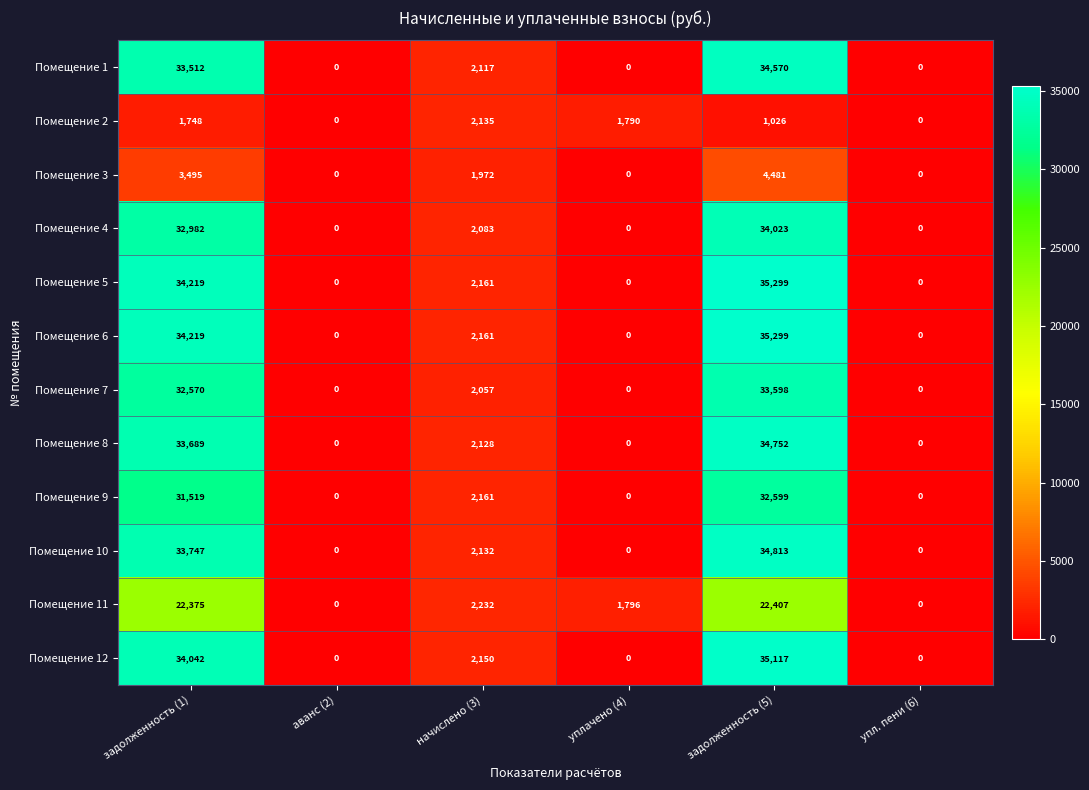

Between аванс (2) and начислено (3), which series saw the biggest shift?

Помещение 11